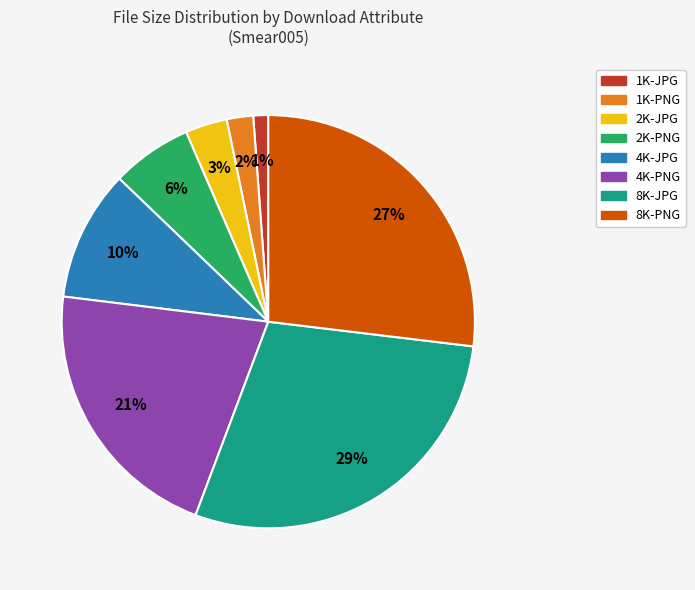

To the nearest percent, what is the difference between the largest and smallest slice percentages?

28%